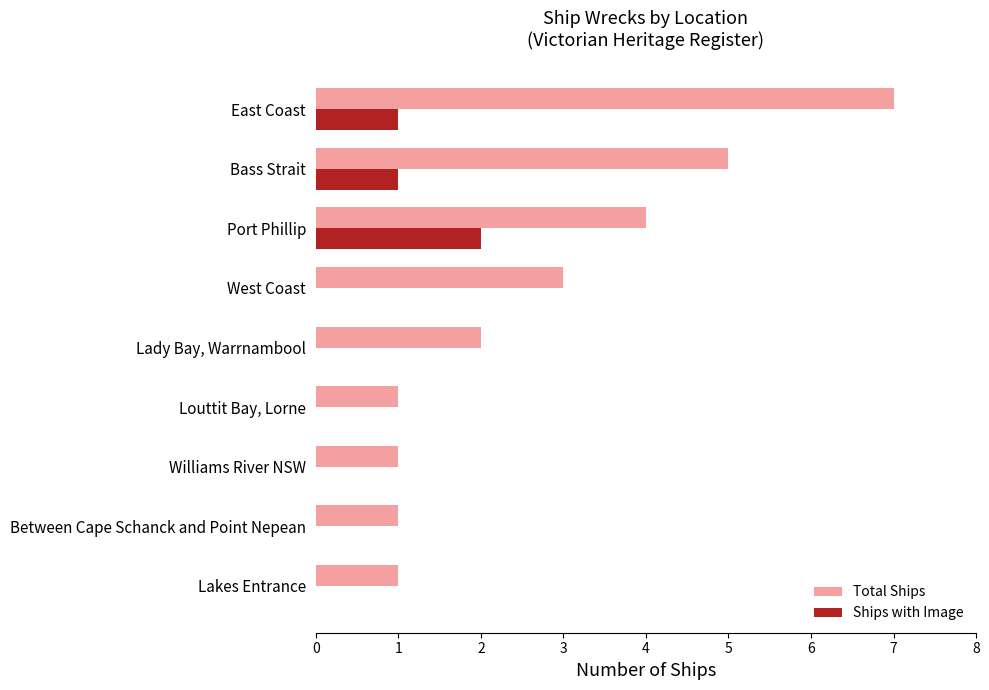

Which category has the highest value across all series?

East Coast